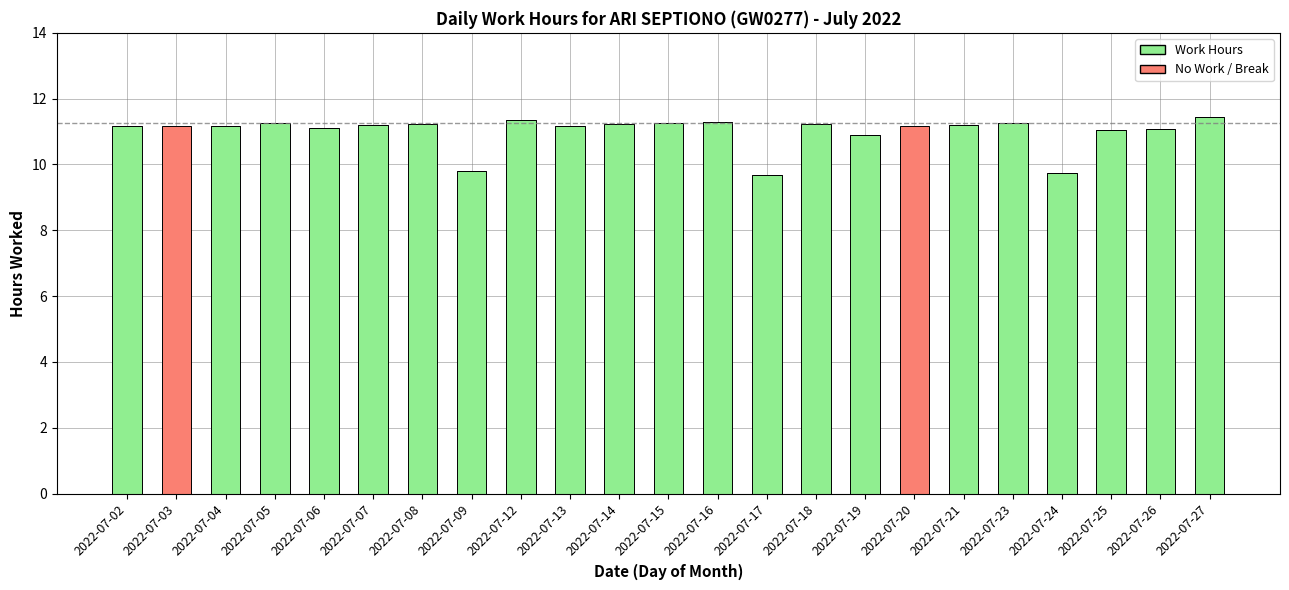

What is the total value across all series at 2022-07-20?

11.2